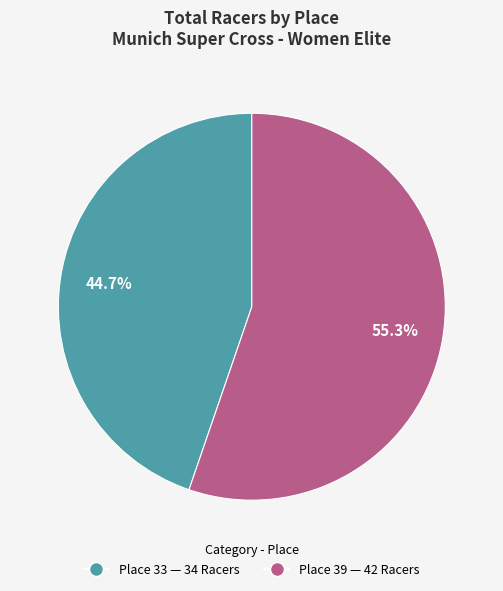

Count the number of slices in the pie.

2